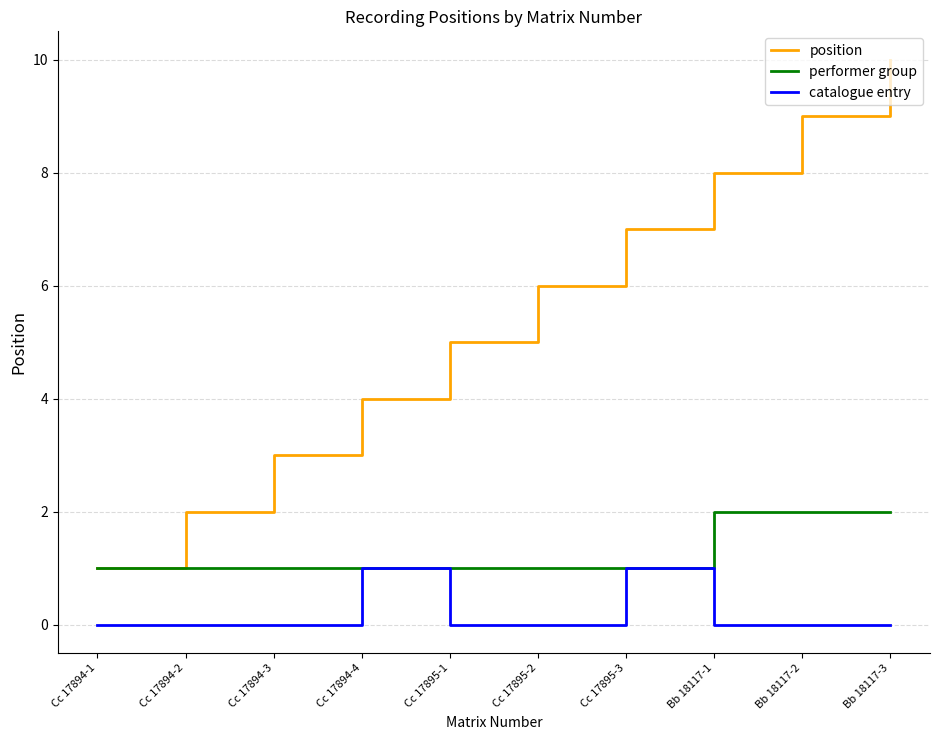

What position from the right is Bb 18117-3?

1